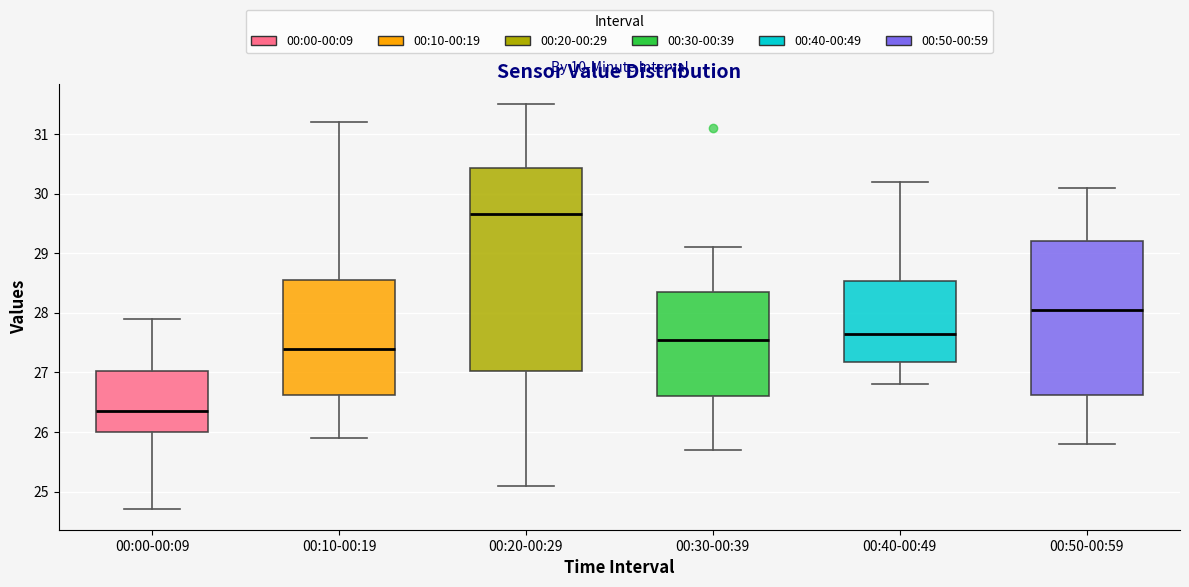

Where does the median line of the box for 00:30-00:39 sit on the y-axis? The values are not printed on the chart, so give them approximately, as read against the axis.

27.6